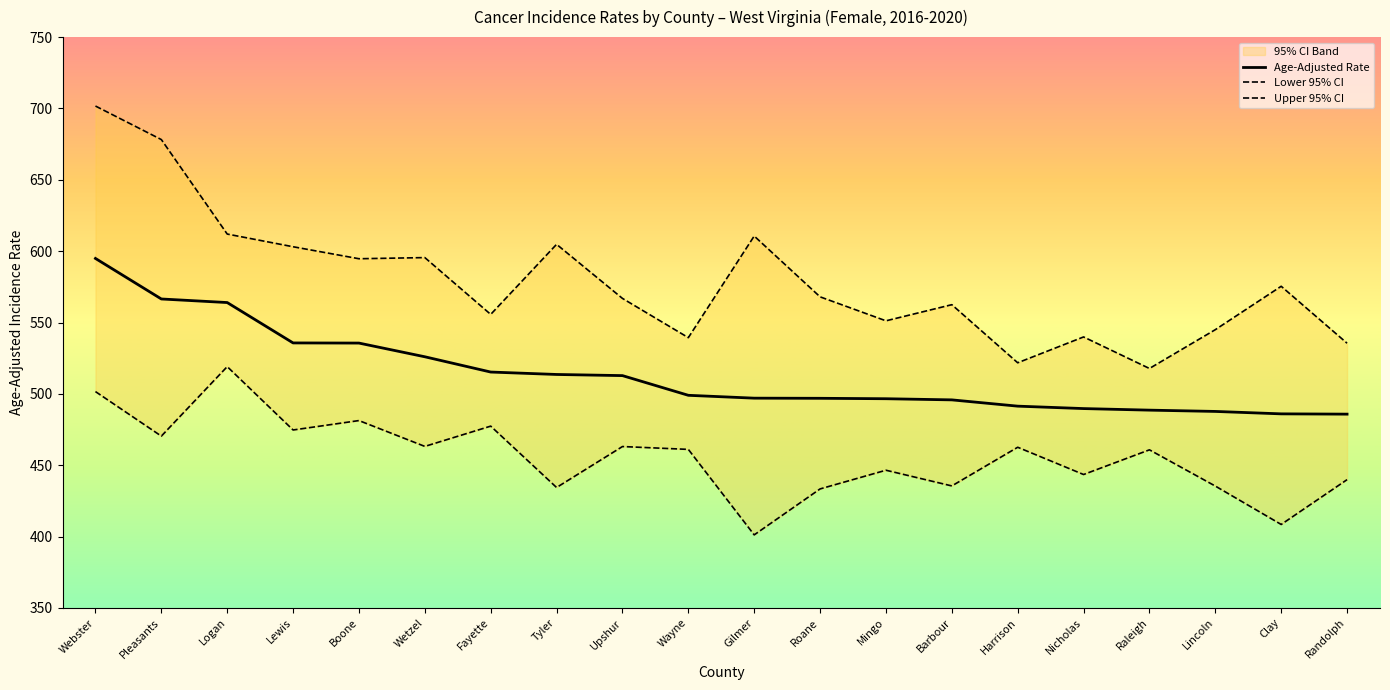

List the series in order of their overall mean, lowest first.

Lower 95% CI, Age-Adjusted Rate, Upper 95% CI